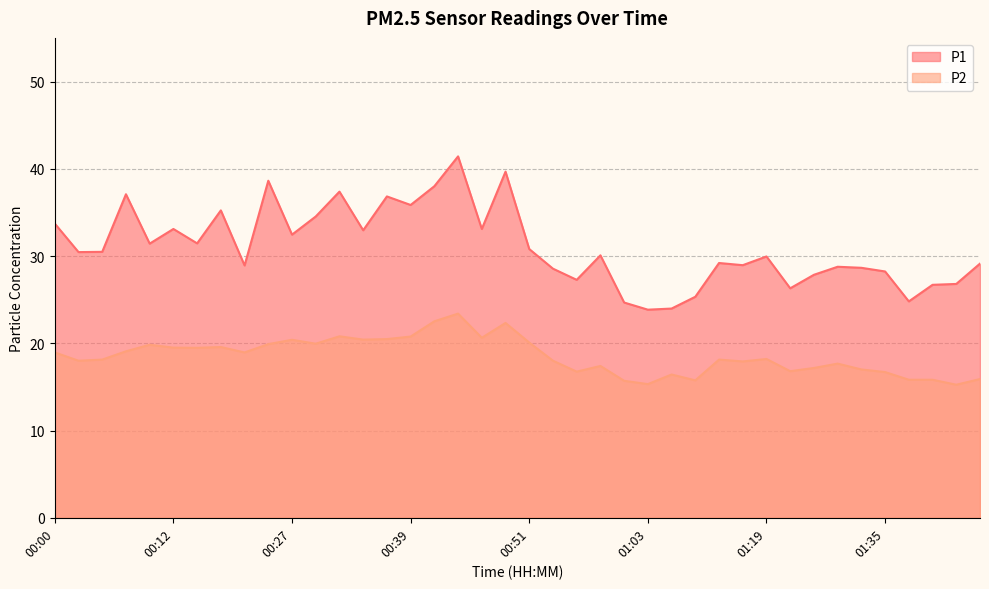

What is the value of the P2 point at the 31st from the left?

18.2